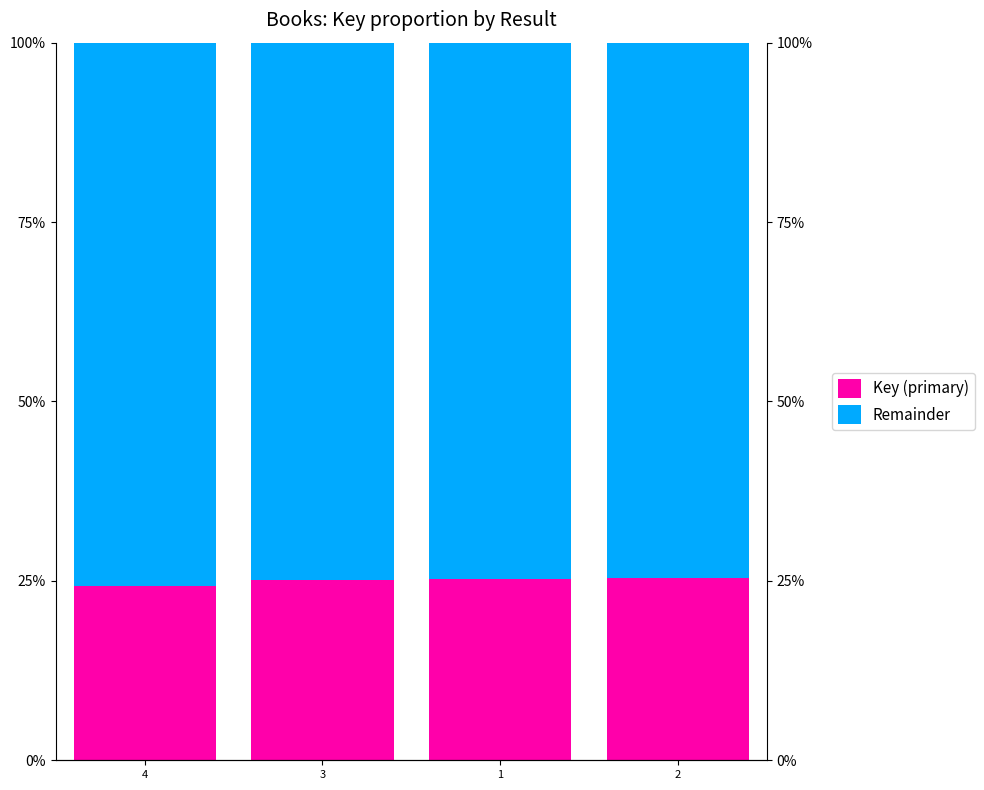

At which label does Key (primary) first exceed 25?

3